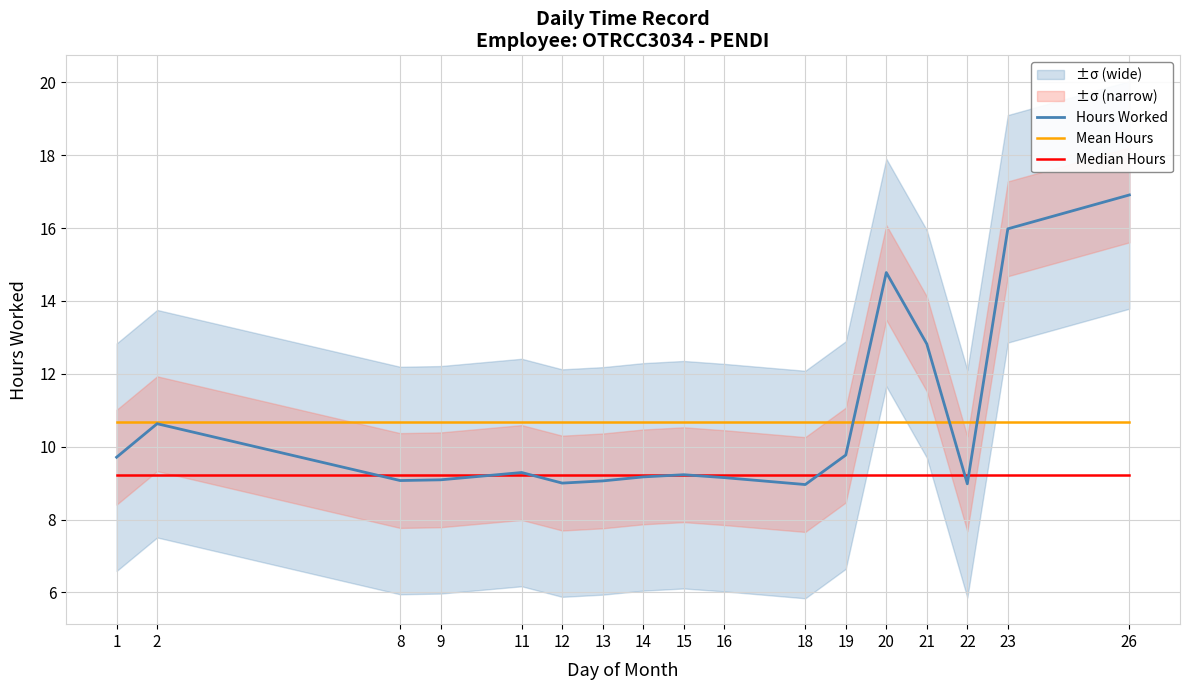

Which series has the widest spread of values?

Hours Worked